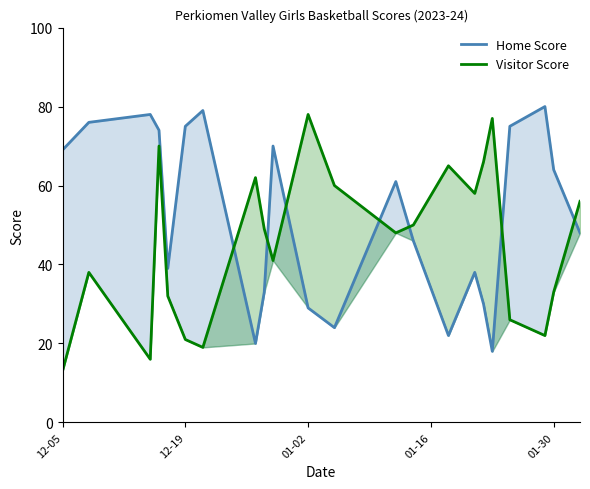

How many interior local peaks does the Home Score series have?

6